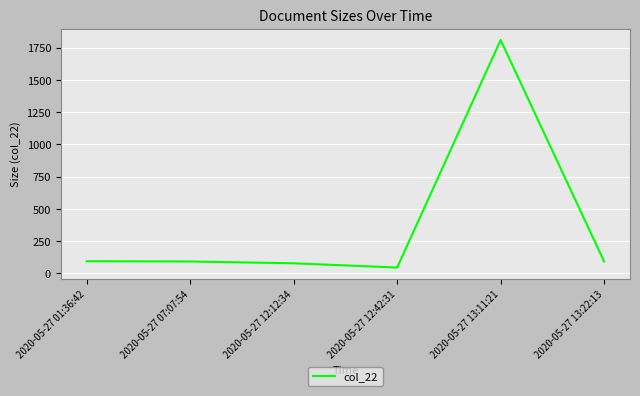

What is the smallest value displayed?

45